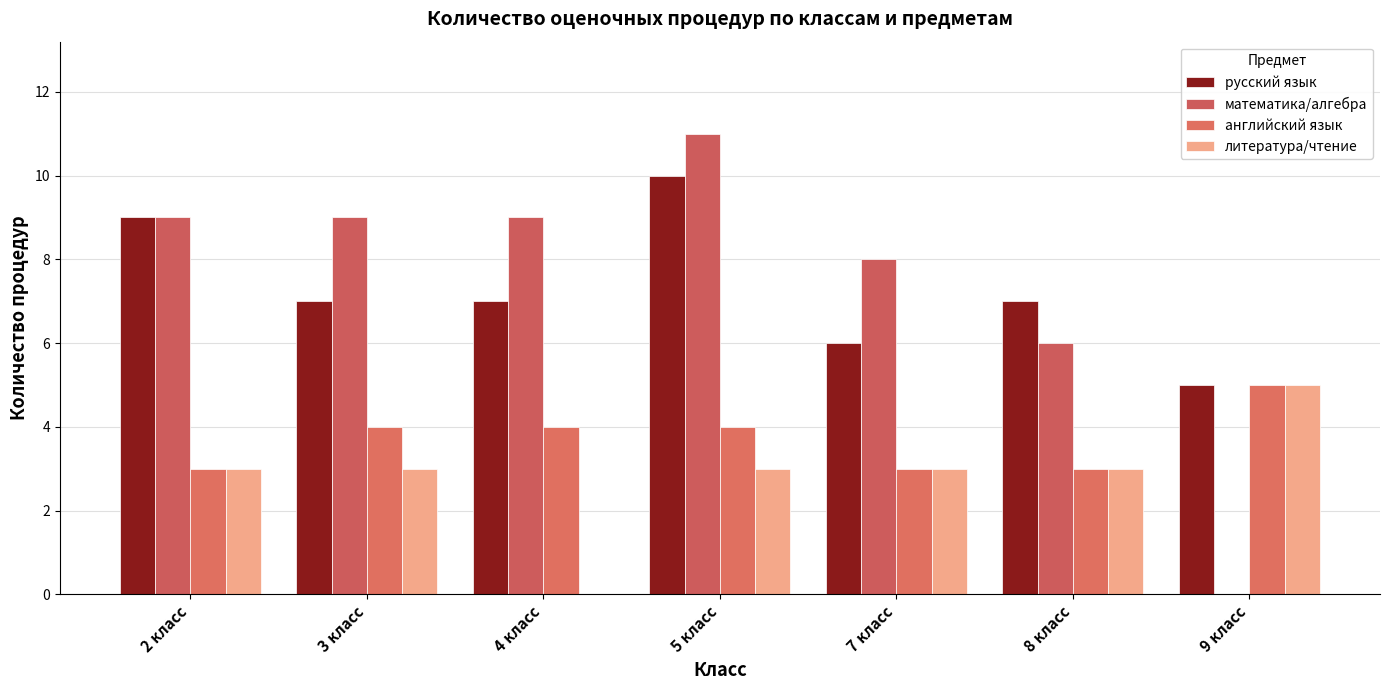

What is the greatest value displayed?

11